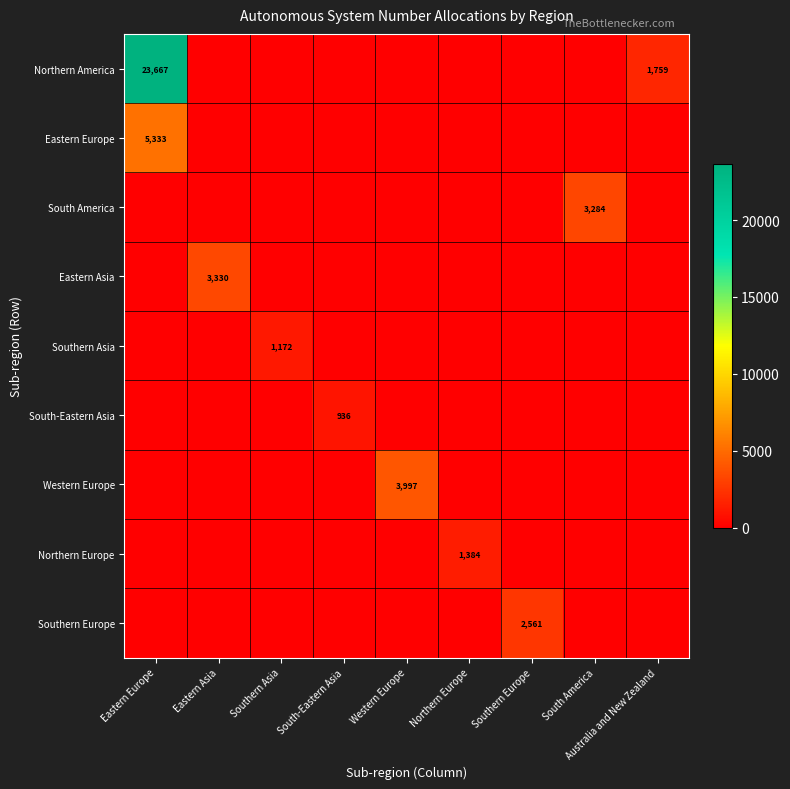

What is the sum of the Northern America values at Eastern Europe and Australia and New Zealand?

25426